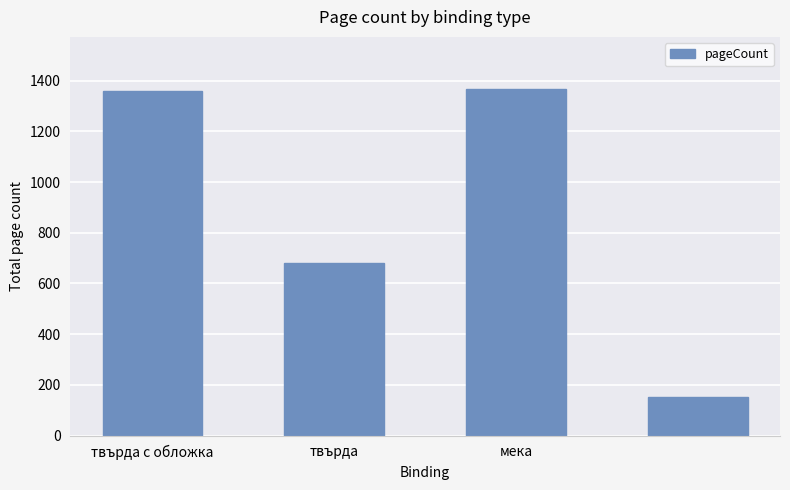

What is the maximum value shown in the chart?

1368